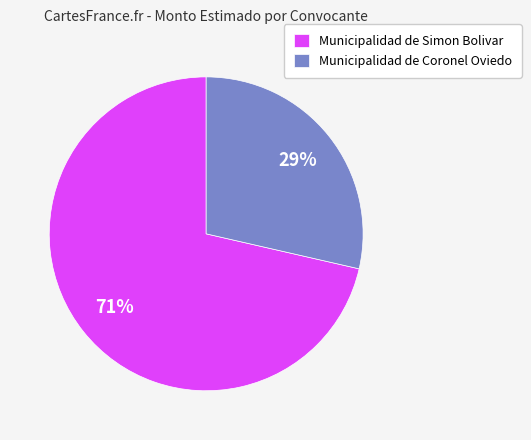

How many slices are in this pie chart?

2